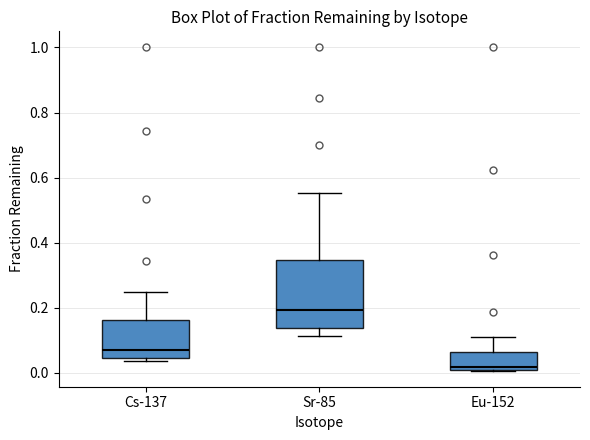

Which box has the lowest median line?

Eu-152